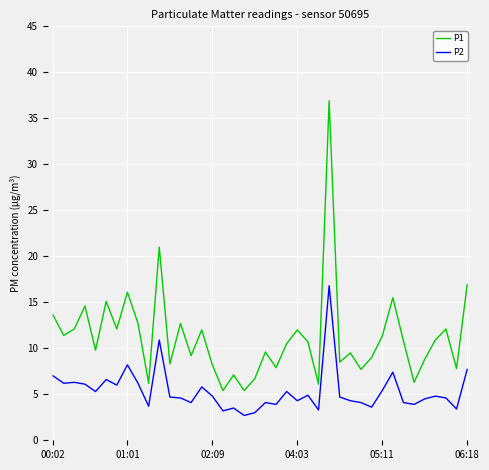

What is the average value of the P1 series?

11.2